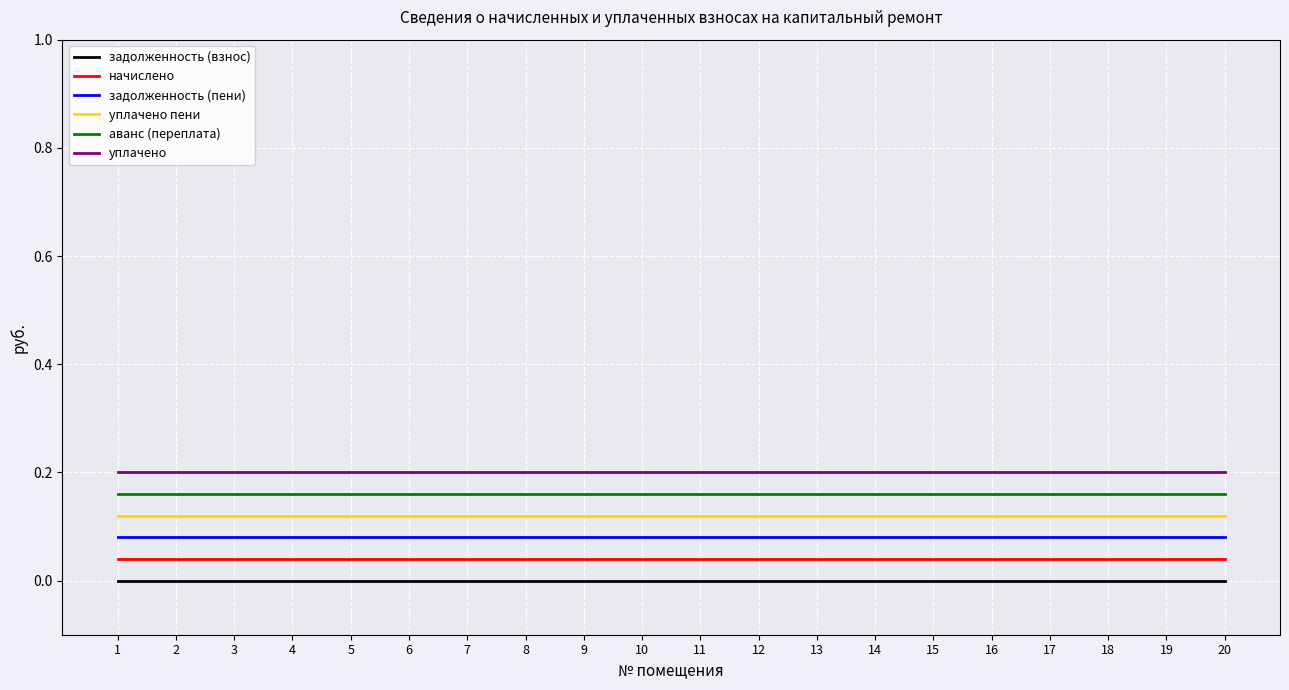

Which series changed the most between 1 and 11?

задолженность (взнос)